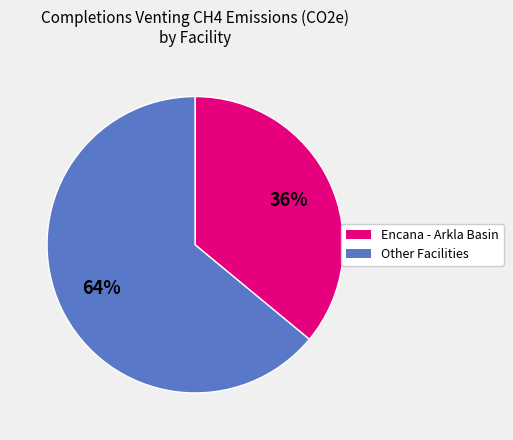

How many slices are in this pie chart?

2